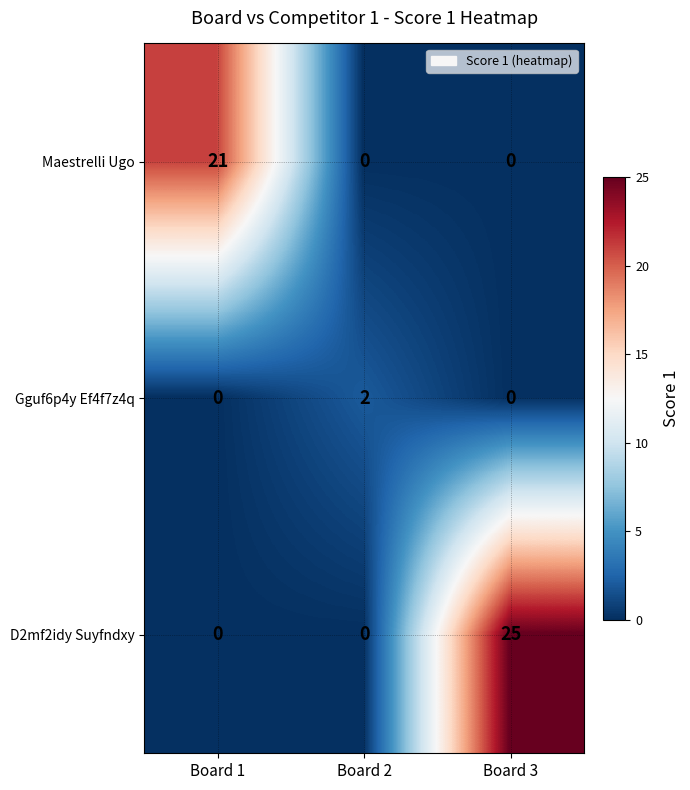

What is the total value across all series at Board 2?

2